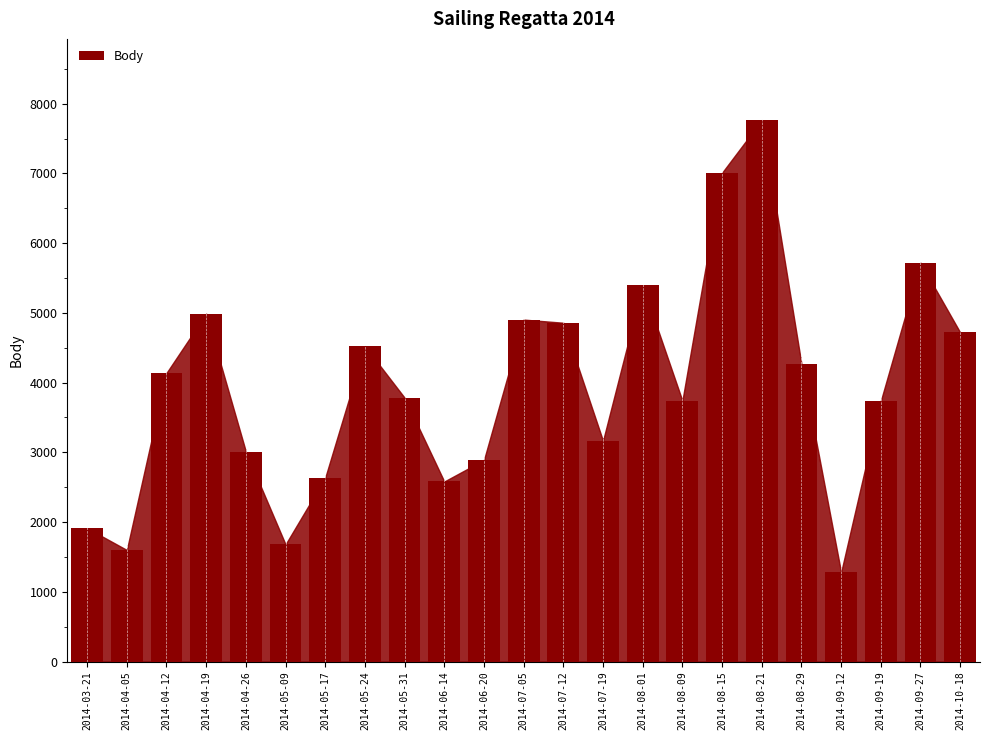

What value does the data have at 2014-08-21?

7765